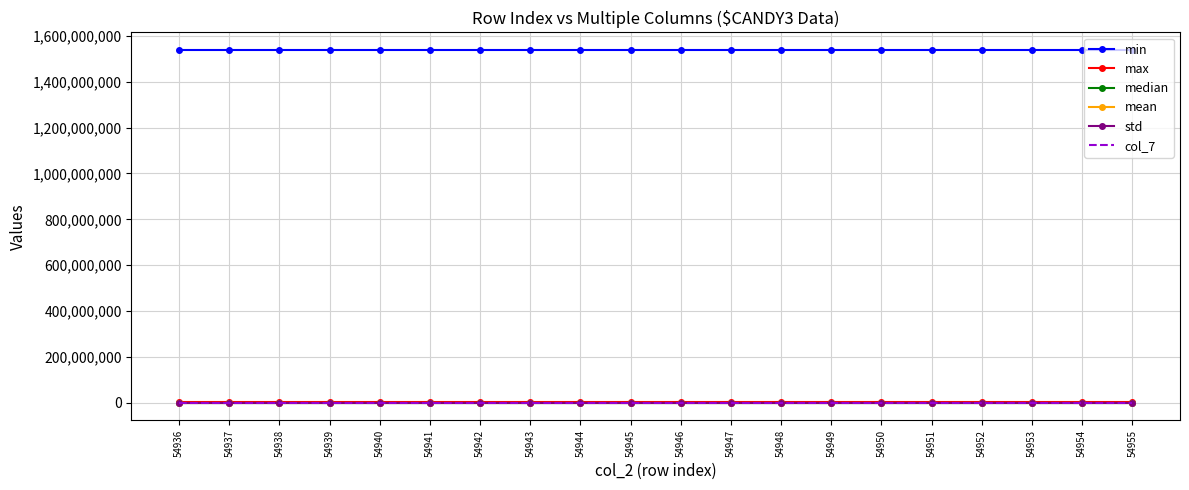

True or false: col_7 and min intersect in this chart.

False